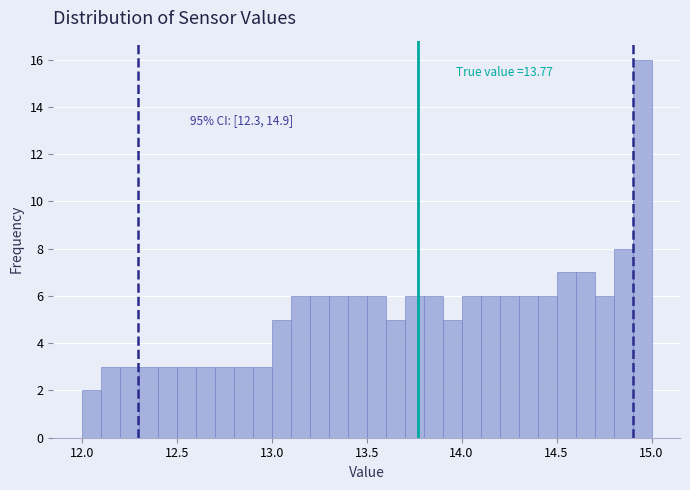

Read against the x-axis, roughly where is the centre of the tallest bar?

14.95